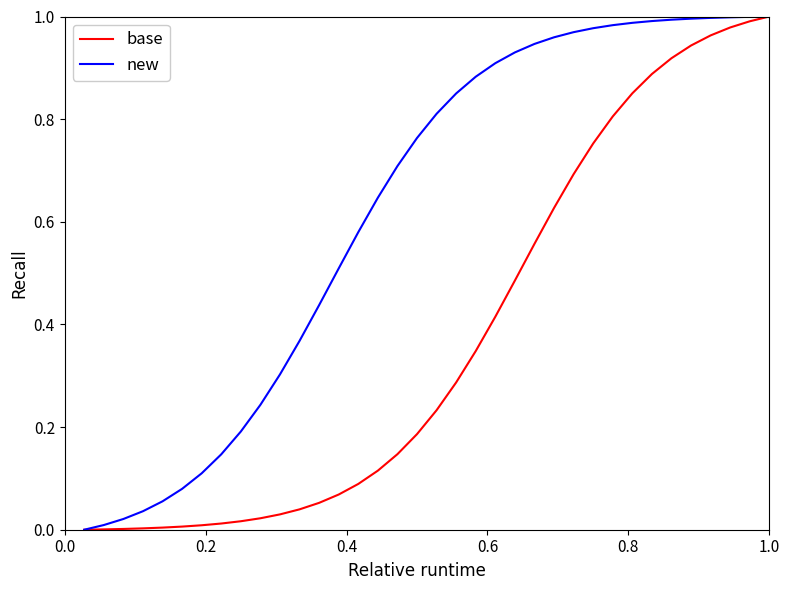

List the series in order of their overall mean, highest first.

new, base